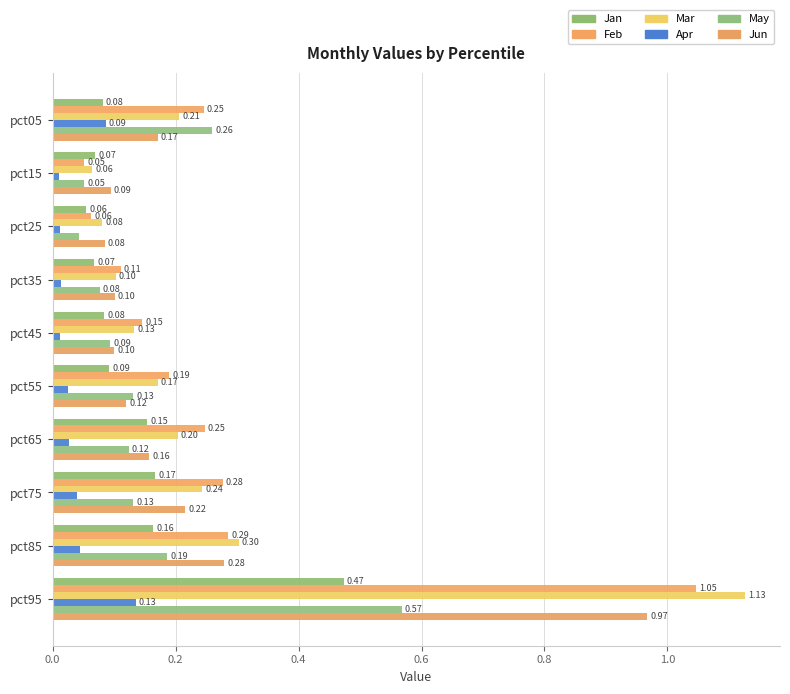

Count the number of data series in this chart.

6